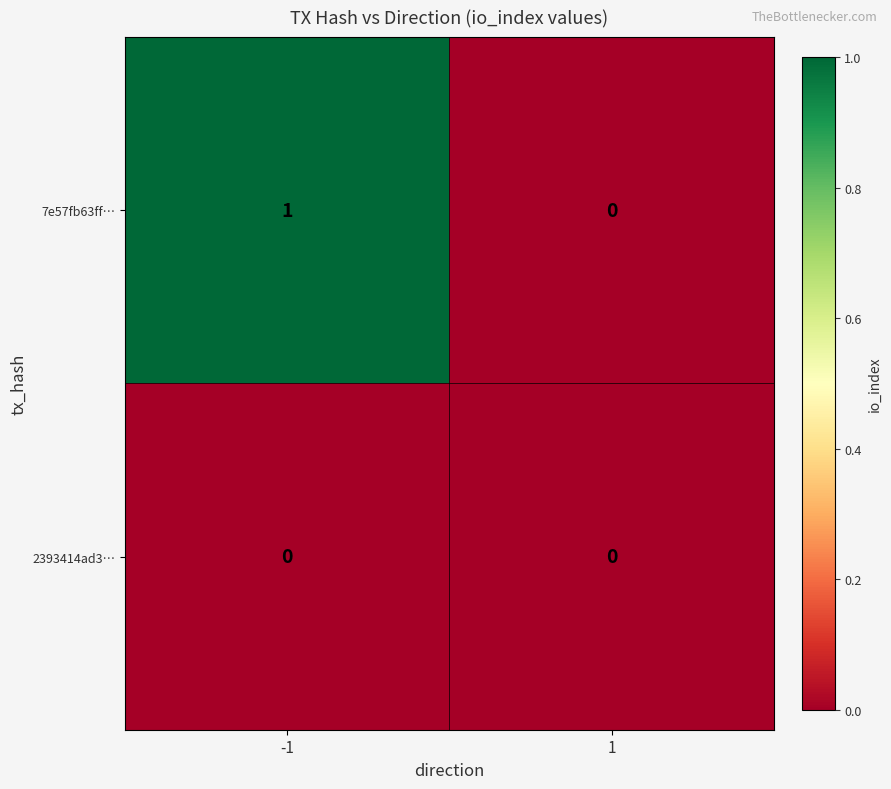

Between -1 and 1, which series saw the biggest shift?

7e57fb63ff…